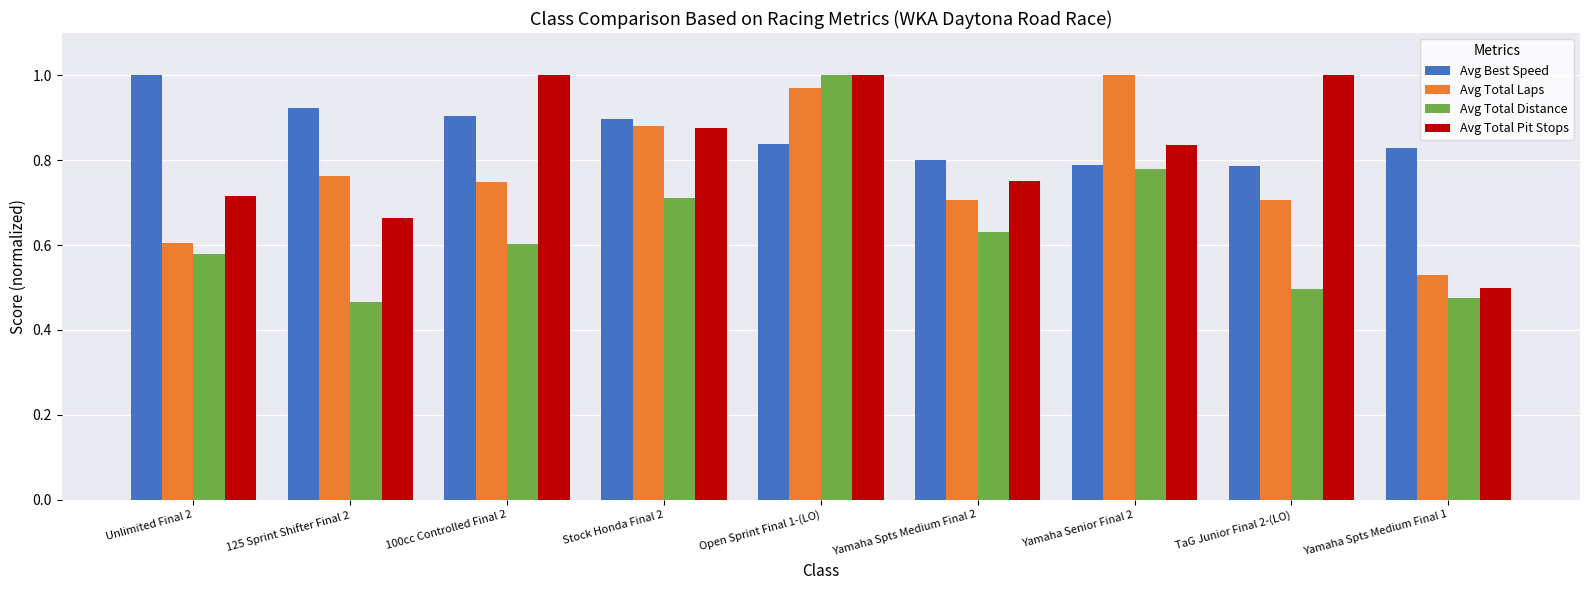

What is the total value across all series at Yamaha Spts Medium Final 1?

2.3